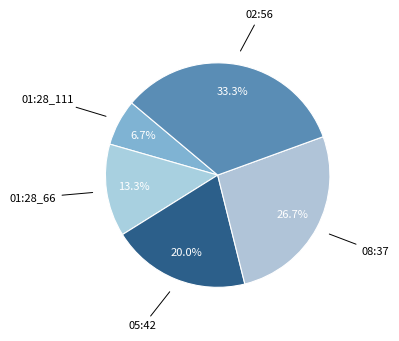

Approximately how many times larger is the value at 08:37 compared to 01:28_66?

2.0